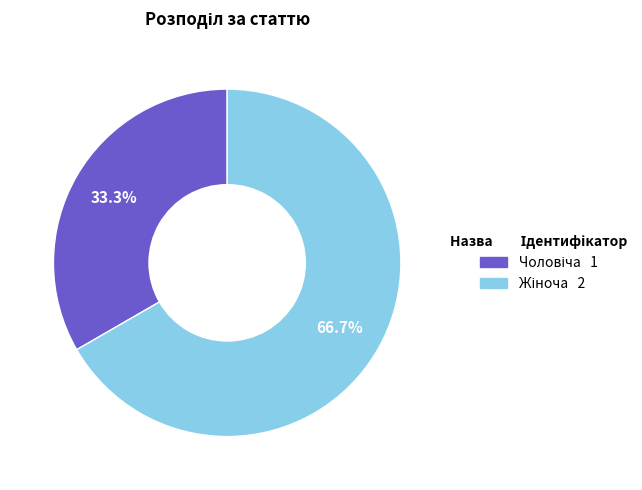

Is there a majority slice in this chart?

Yes